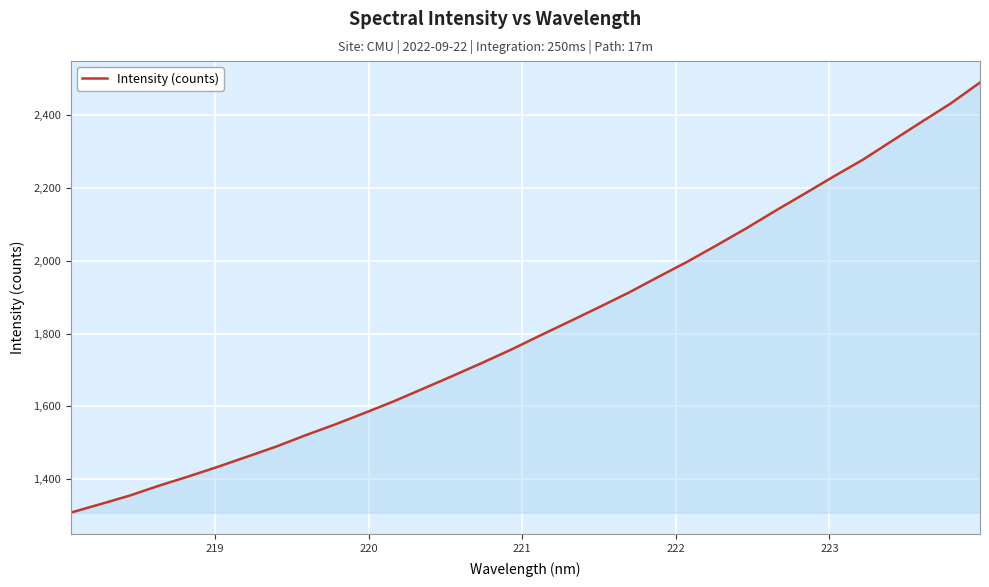

What is the greatest value displayed?

2489.6